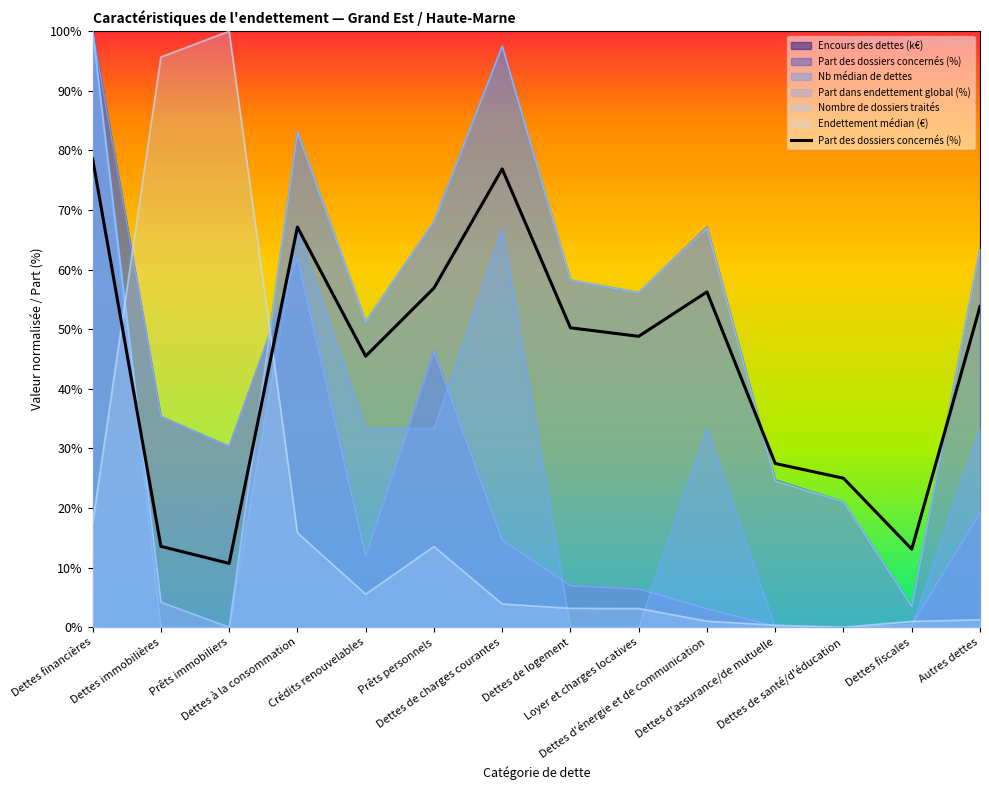

What is the spread (max minus min) of values at Prêts immobiliers?

100.0